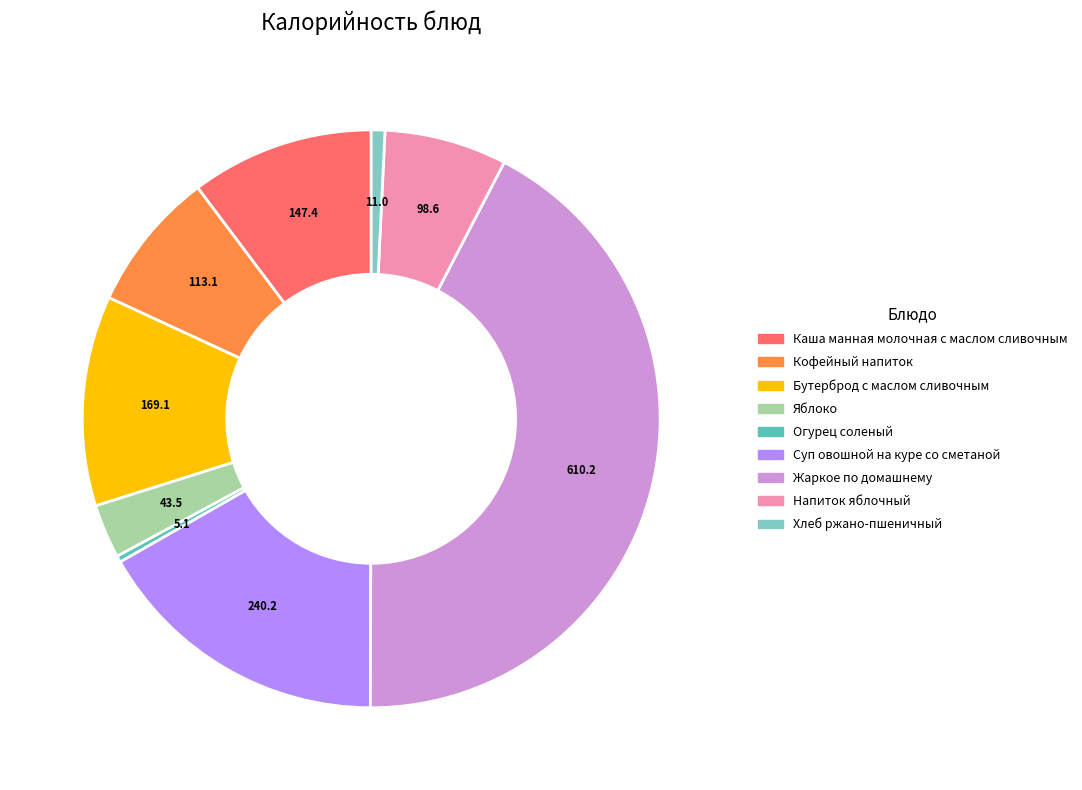

How many slices are in this pie chart?

9